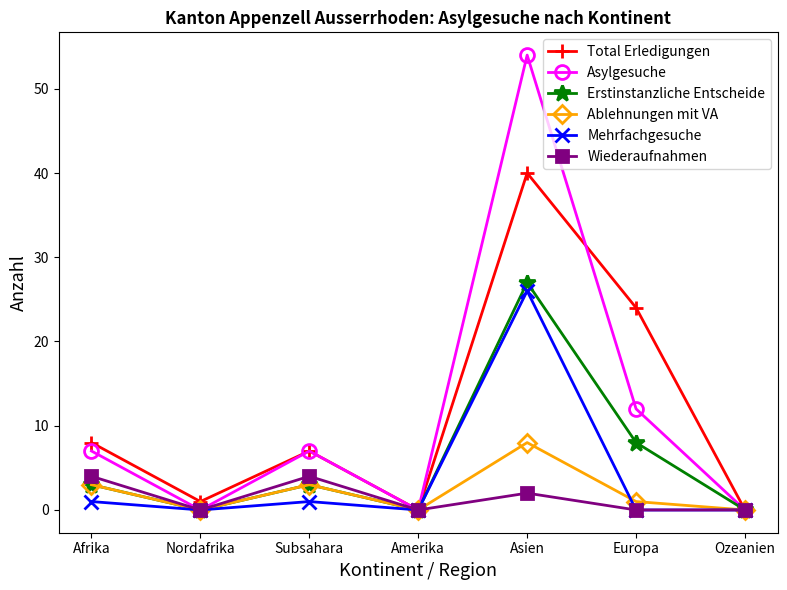

What is the maximum value shown in the chart?

54